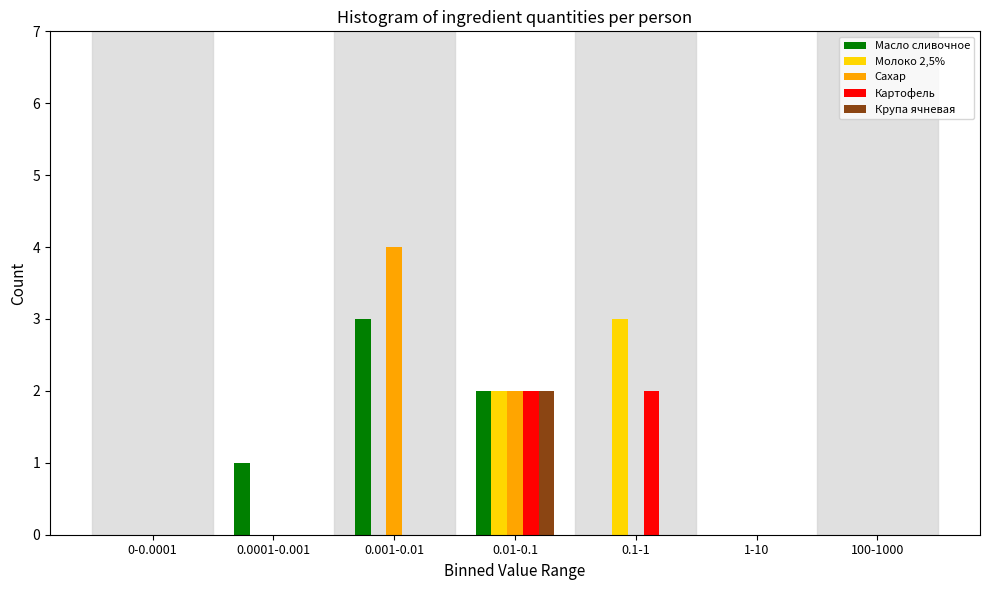

Between 0-0.0001 and 0.0001-0.001, which series saw the biggest shift?

Масло сливочное